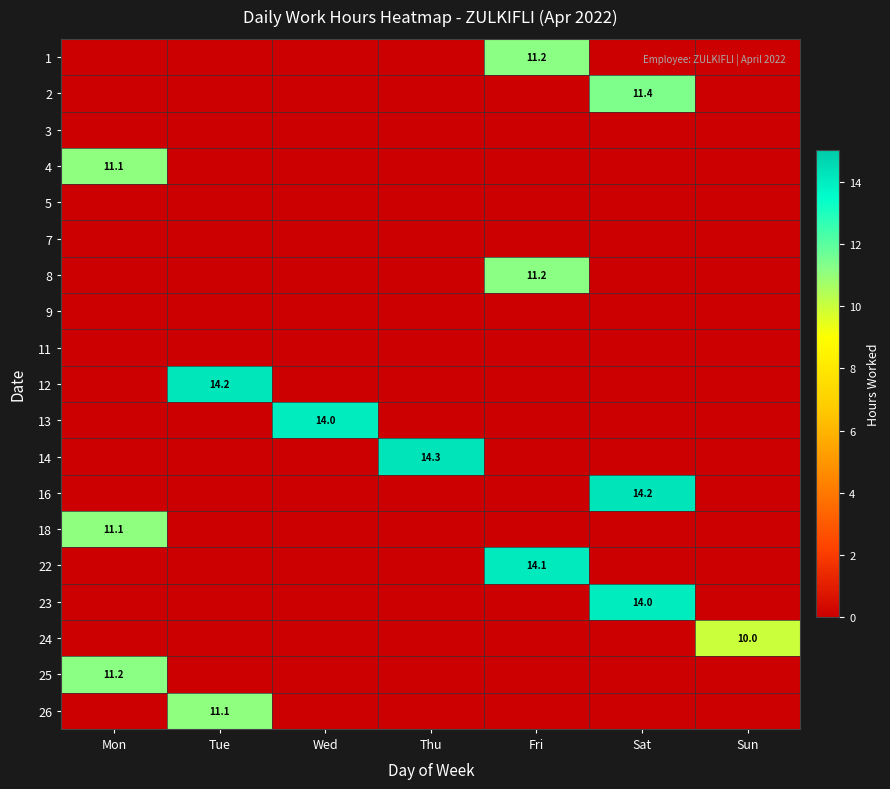

At how many categories does at least one series exceed 10?

6